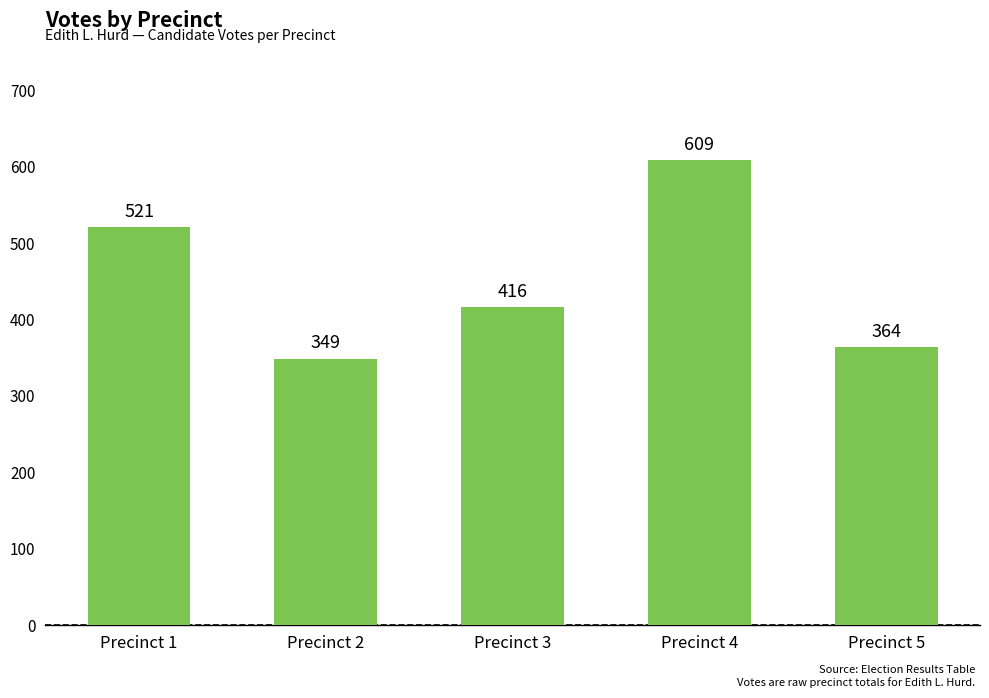

List the labels in order of value, largest first.

Precinct 4, Precinct 1, Precinct 3, Precinct 5, Precinct 2